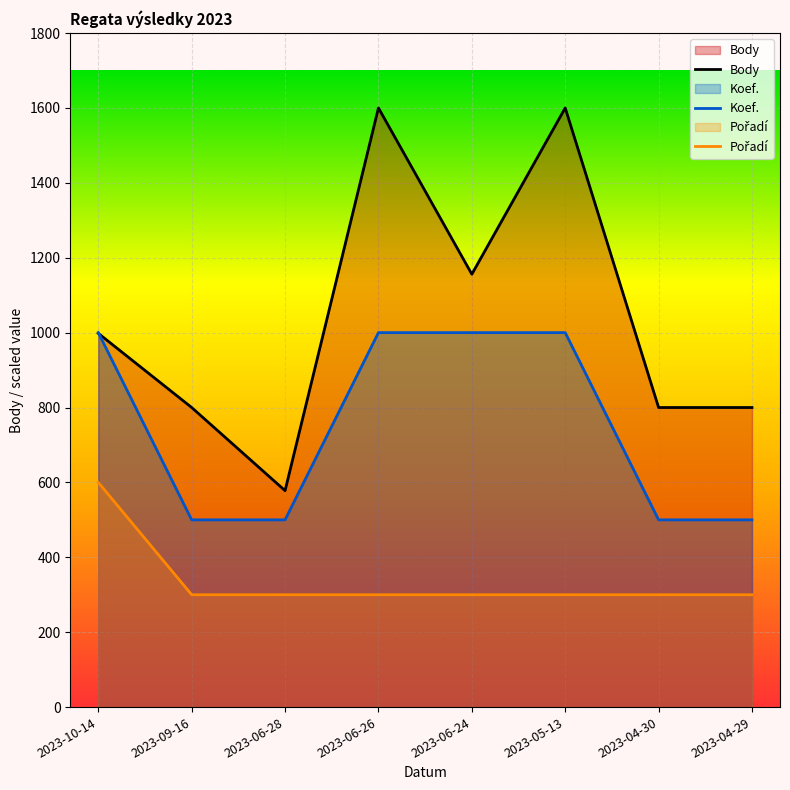

What is the value of the Koef. point at the 1st from the left?

1000